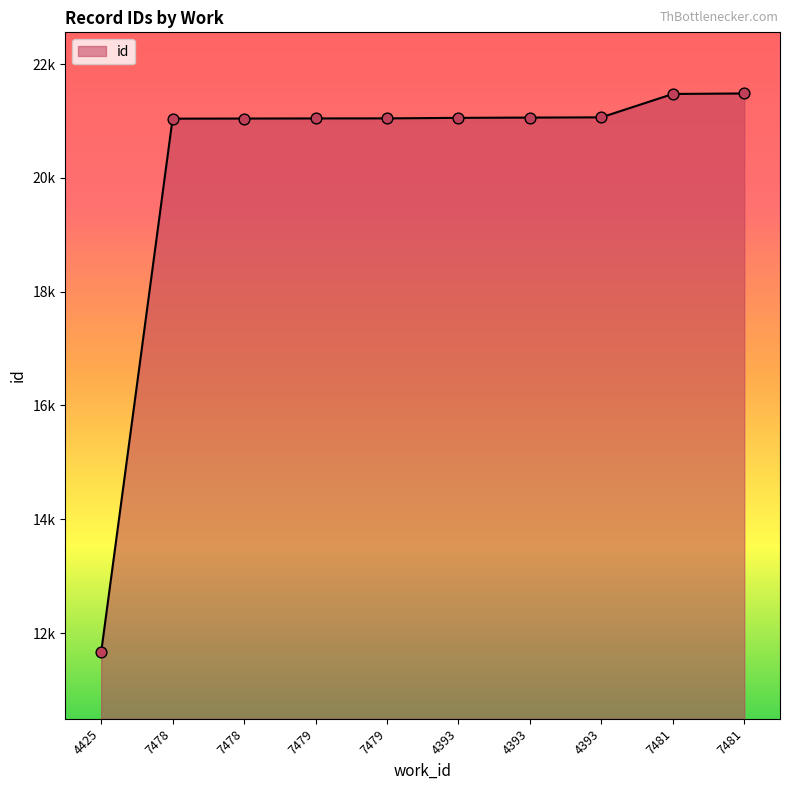

What is the change in value from 4393 to 4393?

+4